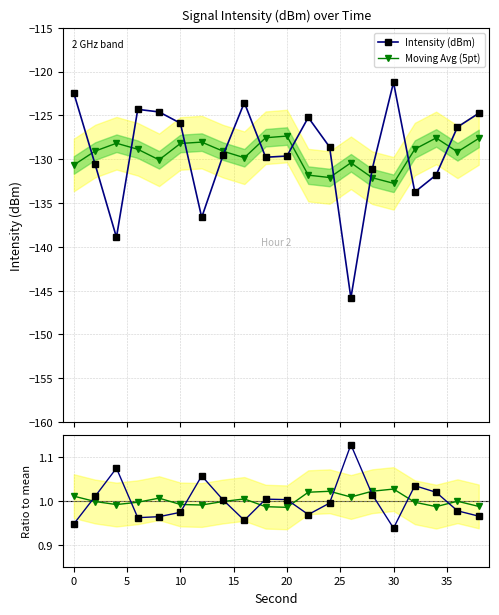

Does the chart display data point markers on the line(s)?

Yes